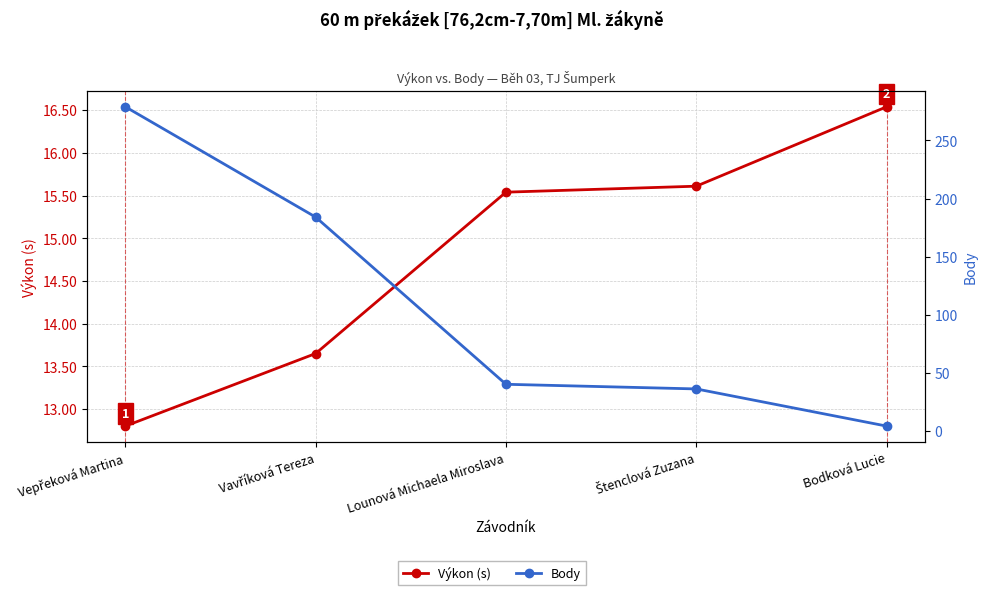

At how many categories does at least one series exceed 132?

2